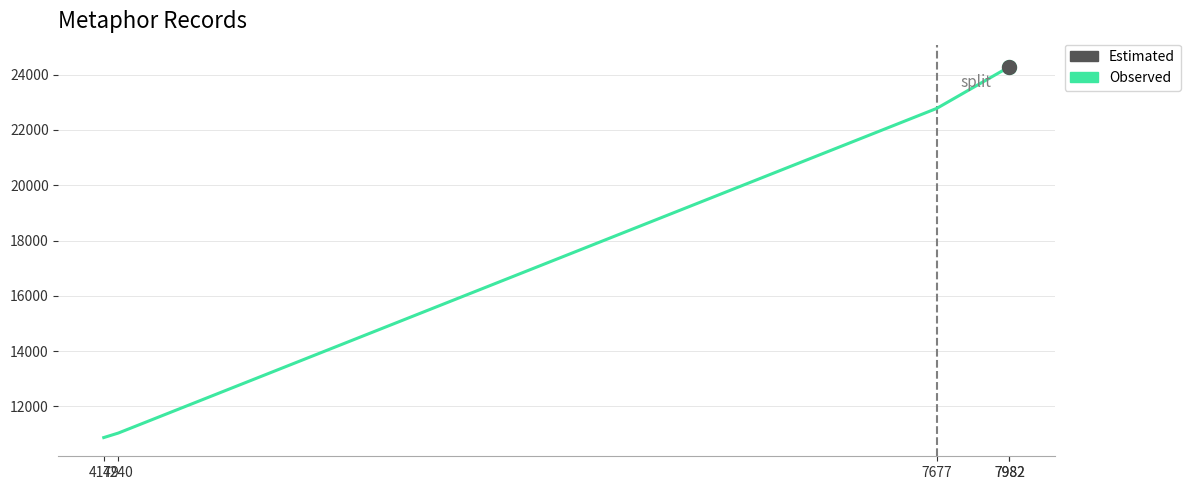

What is the change in value from 4240 to 7982?

+13256